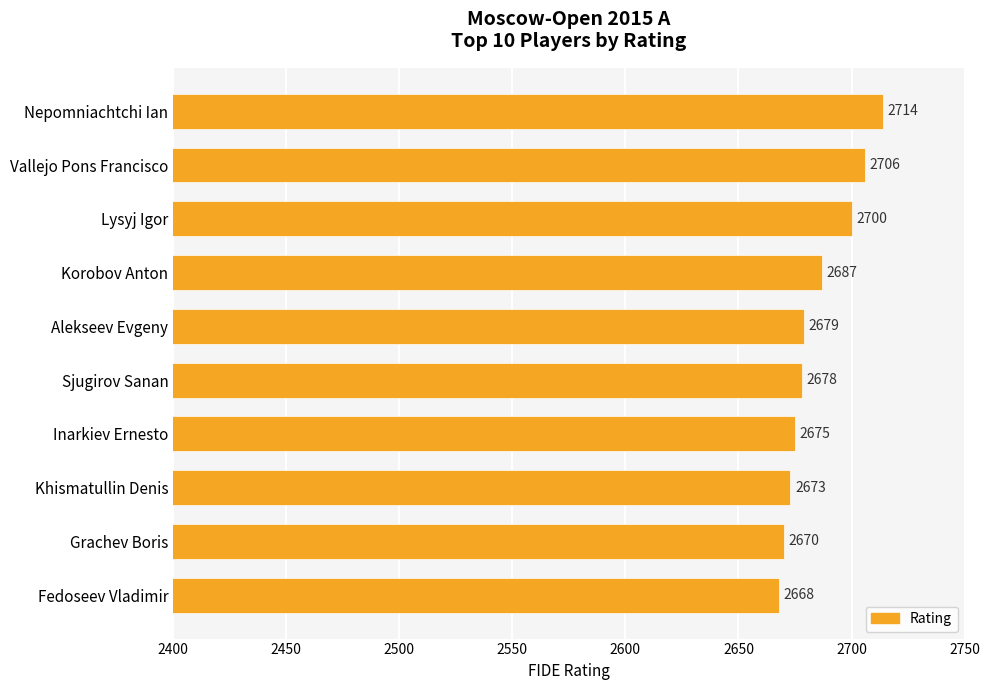

What is the difference between the maximum and second lowest values?

44